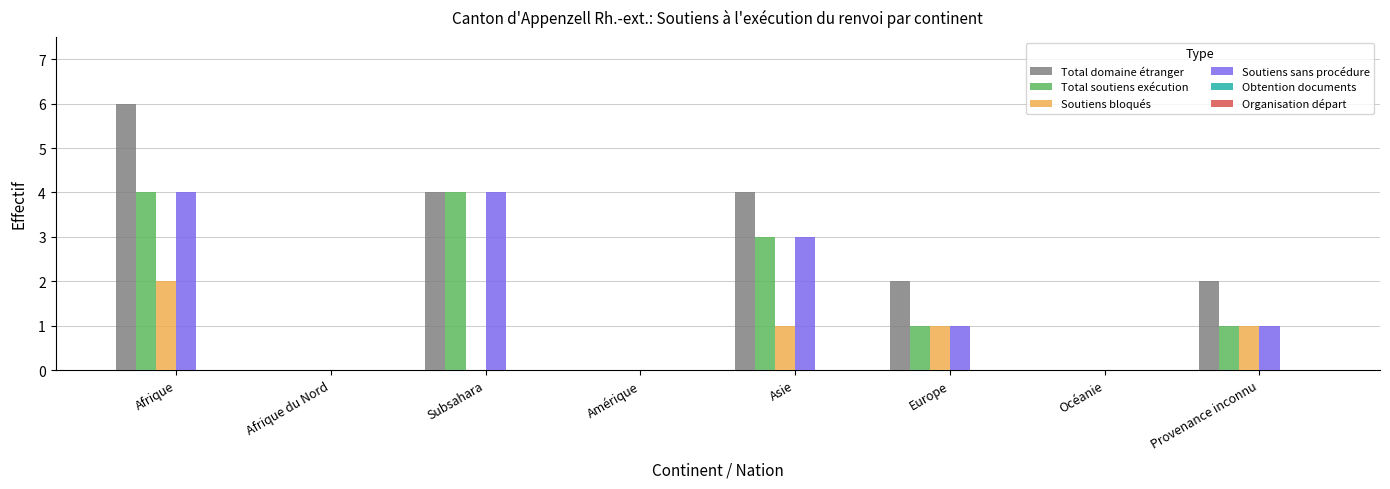

Which series changed the most between Europe and Océanie?

Total domaine étranger